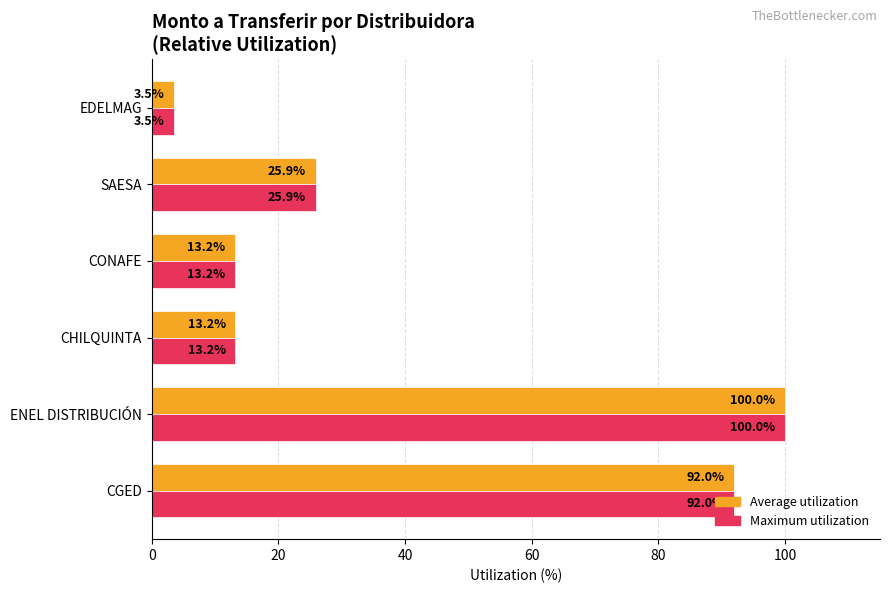

Is it true that Average utilization equals 20.6 at CONAFE?

False